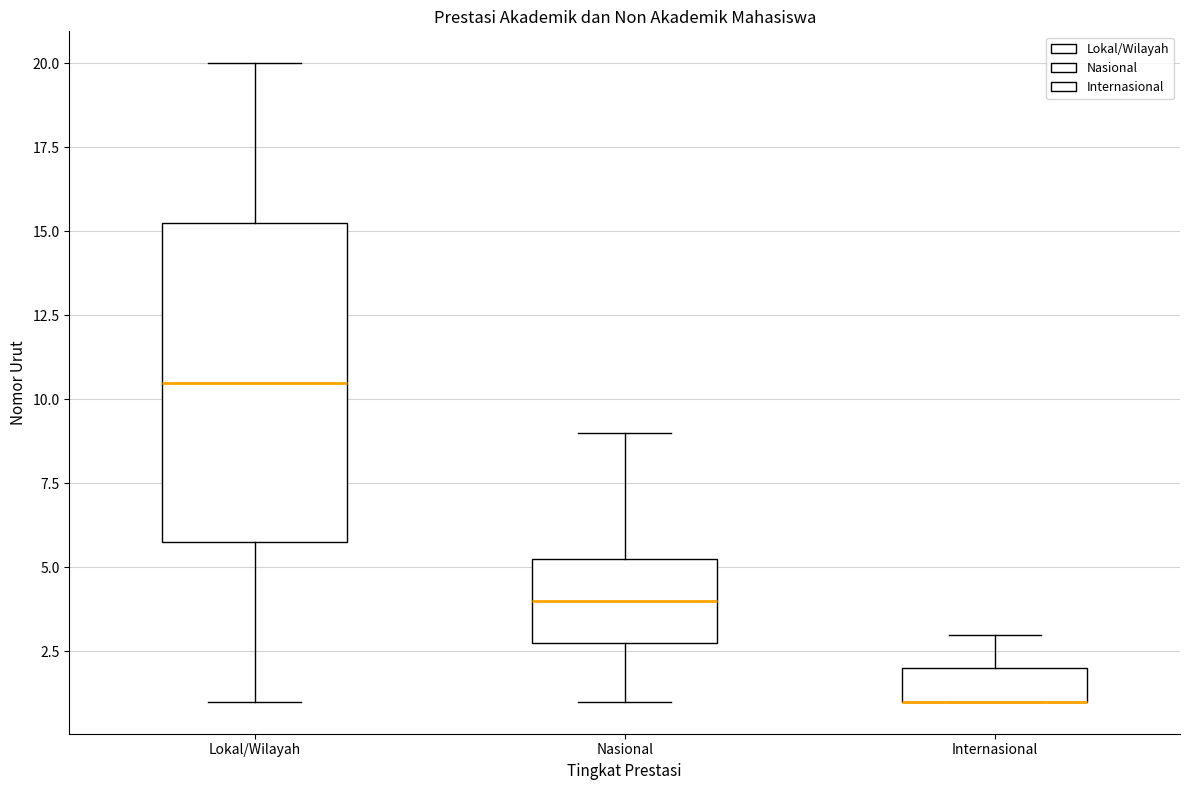

Reading left to right, transcribe this box plot: for each box, give where its median line is, the range the box spans, and where its two whiskers end, as read against the y-axis. The values are not printed on the chart, so give them approximately, as read against the axis.

Lokal/Wilayah: median 10.5, box 6.0 to 15.5, whiskers 1.0 to 20.0
Nasional: median 4.0, box 3.0 to 5.5, whiskers 1.0 to 9.0
Internasional: median 1.0 (drawn on the box's lower edge), box 1.0 to 2.0, whiskers 1.0 to 3.0